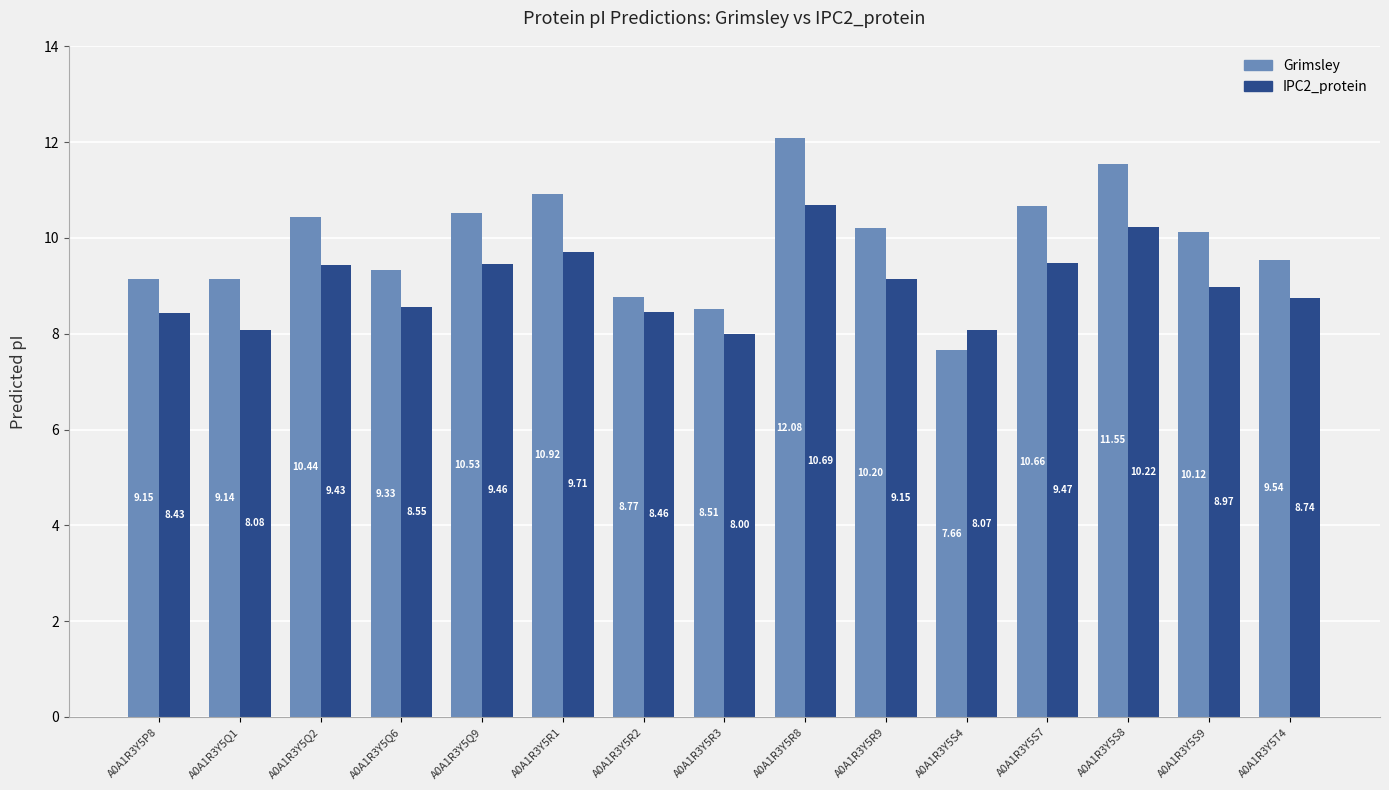

At how many categories does at least one series exceed 9?

12